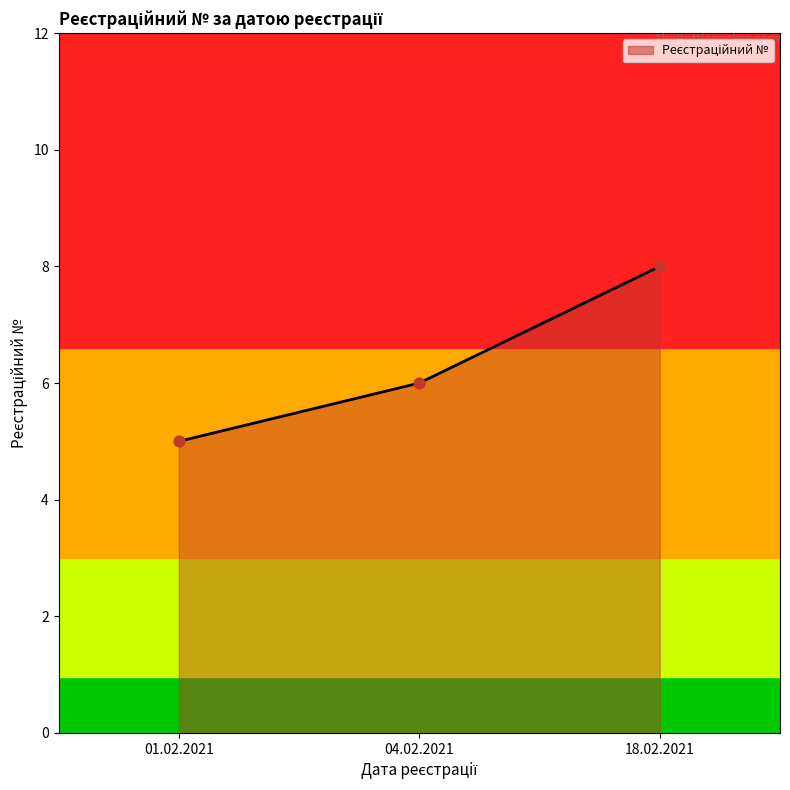

Which has a higher value, 04.02.2021 or 18.02.2021?

18.02.2021